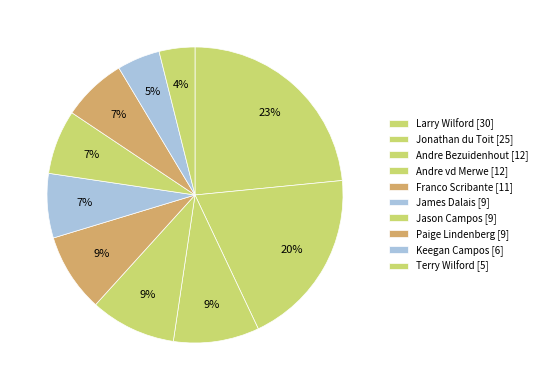

Count the number of slices in the pie.

10